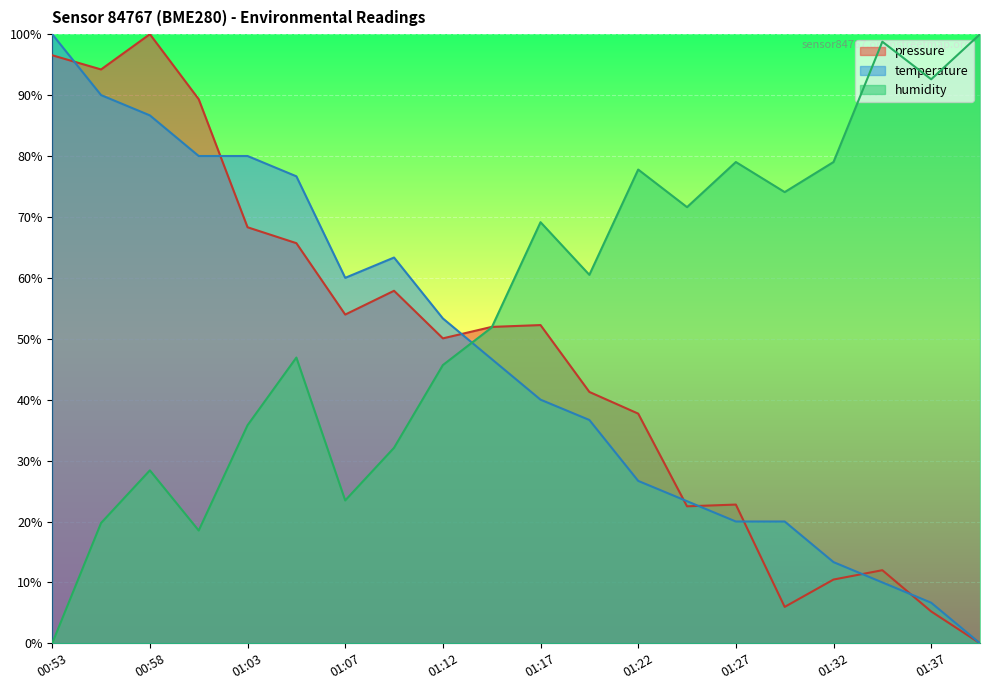

Which series has the largest total across all categories?

humidity